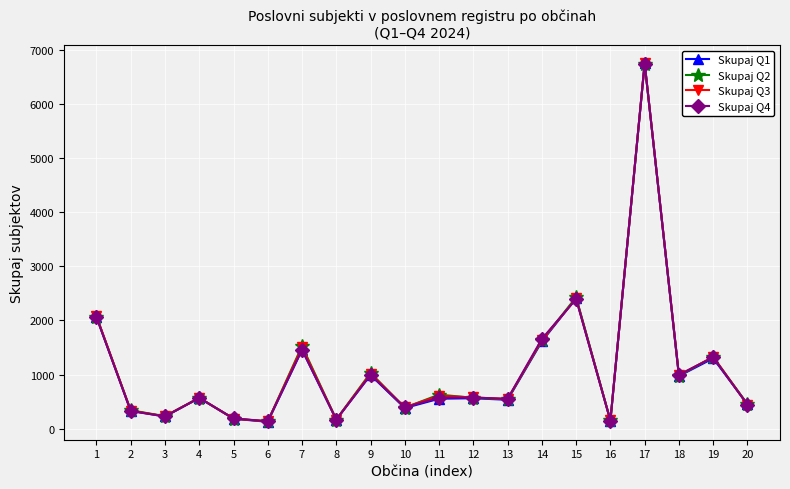

True or false: Skupaj Q2 has more than 1 interior local peaks.

True